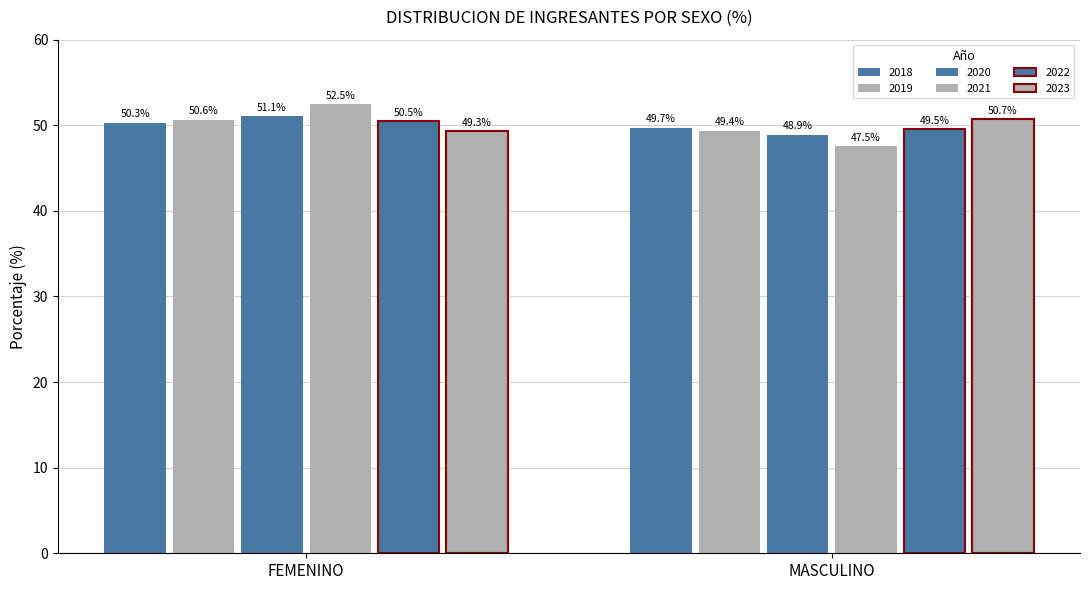

Where is 2021 nearest to the value 50?

FEMENINO